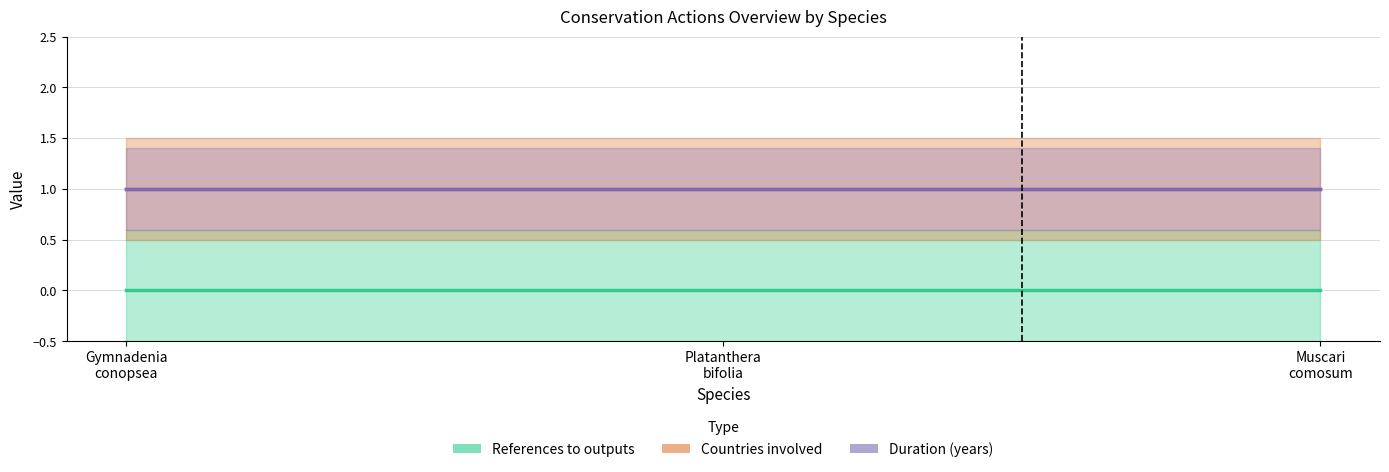

Which category has the lowest value in the References to outputs series?

Gymnadenia conopsea (L.) R.Br.